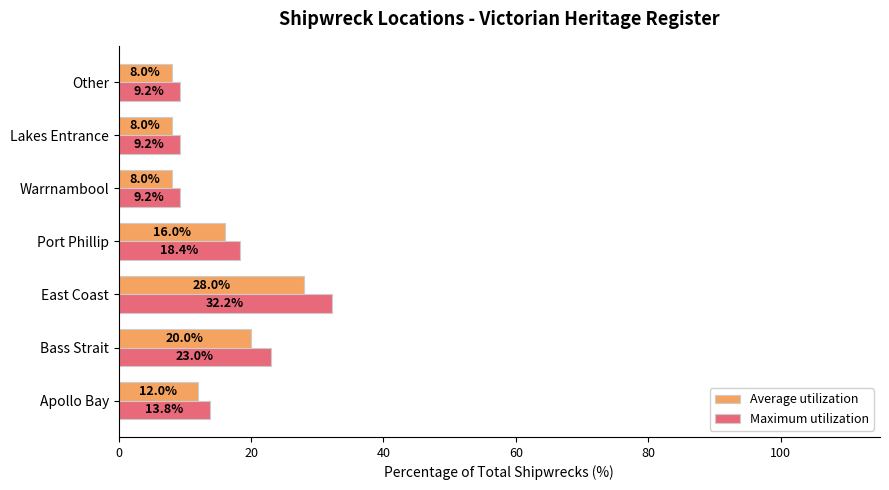

What is the difference between the Average utilization values at East Coast and Apollo Bay?

16.0